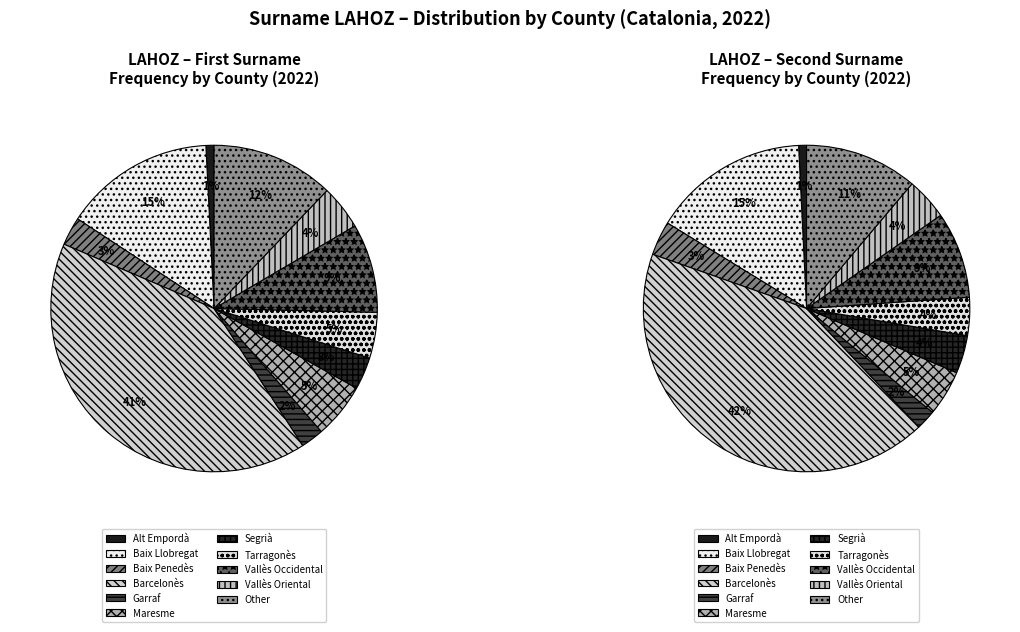

How much of the chart is everything except Baix Penedès?

97.2%